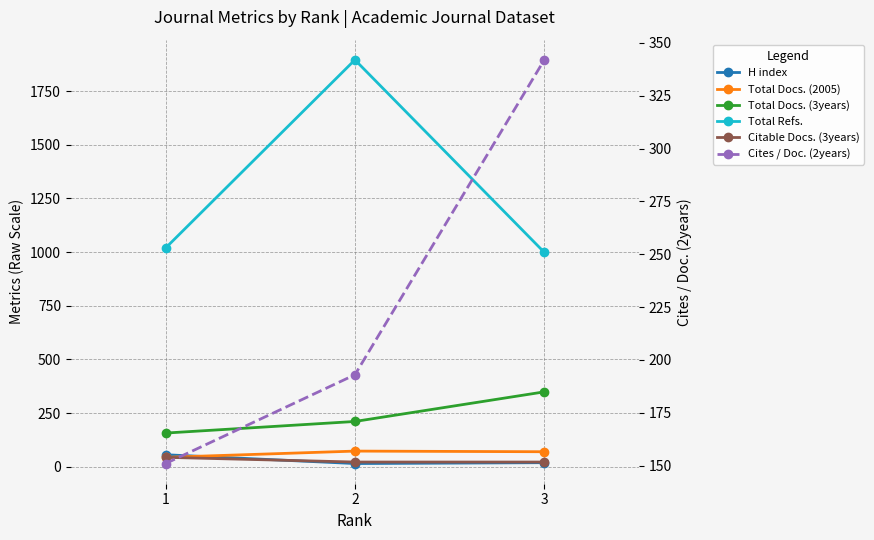

What is the total value across all series at 2?

2410